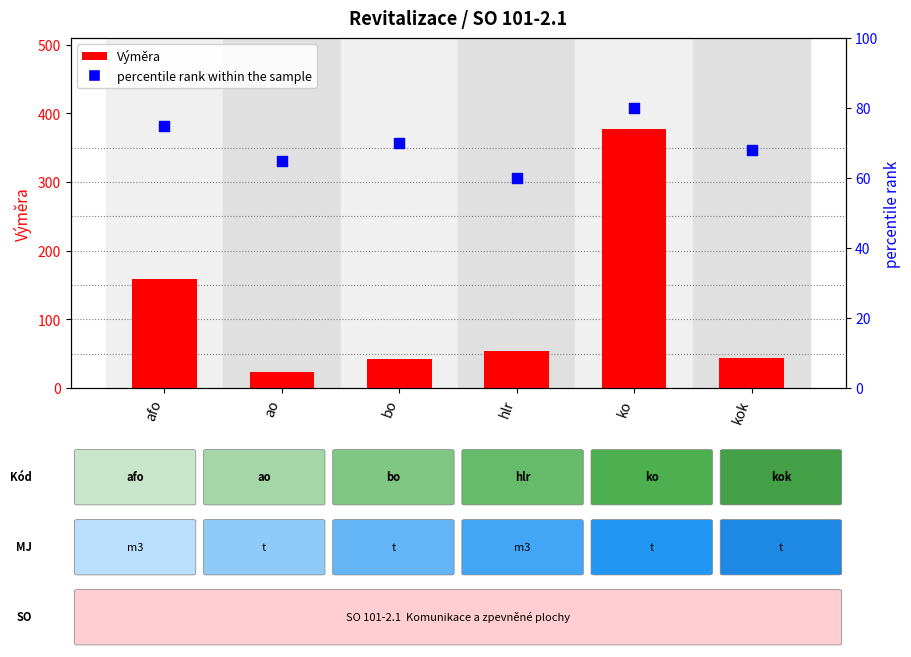

At how many categories does at least one series exceed 190?

1